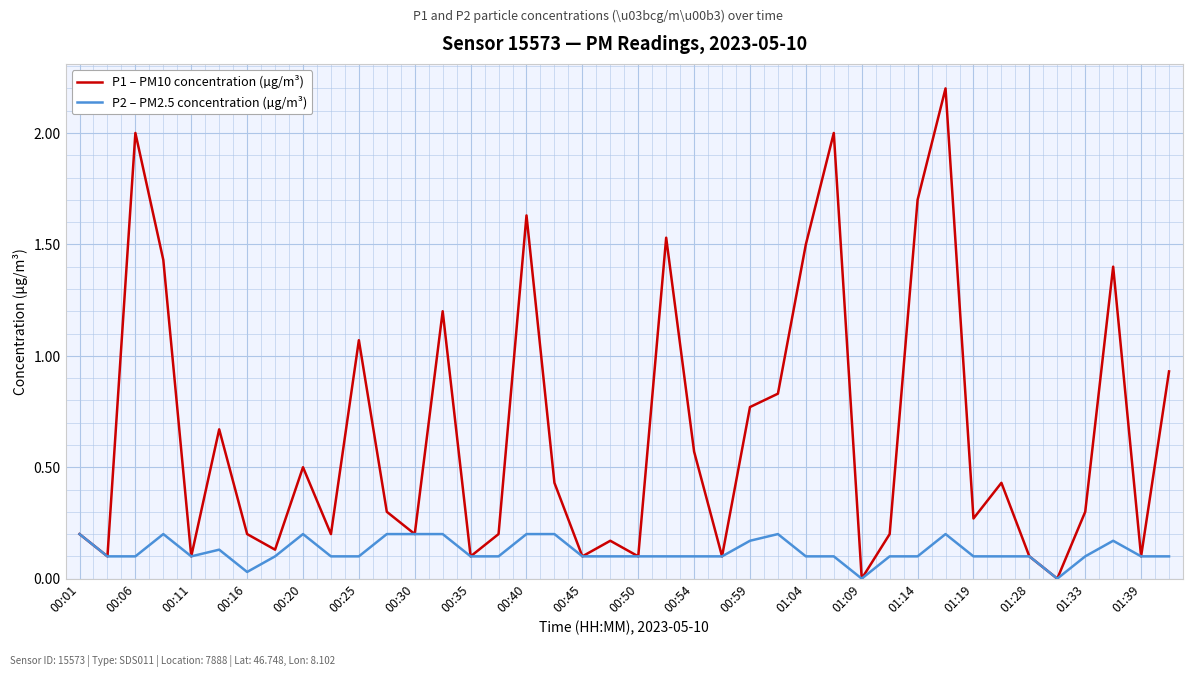

Which series has the widest spread of values?

P1 – PM10 concentration (µg/m³)